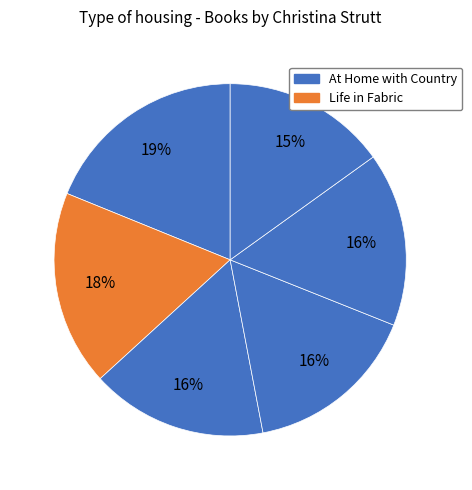

How many segments does this pie chart have?

6